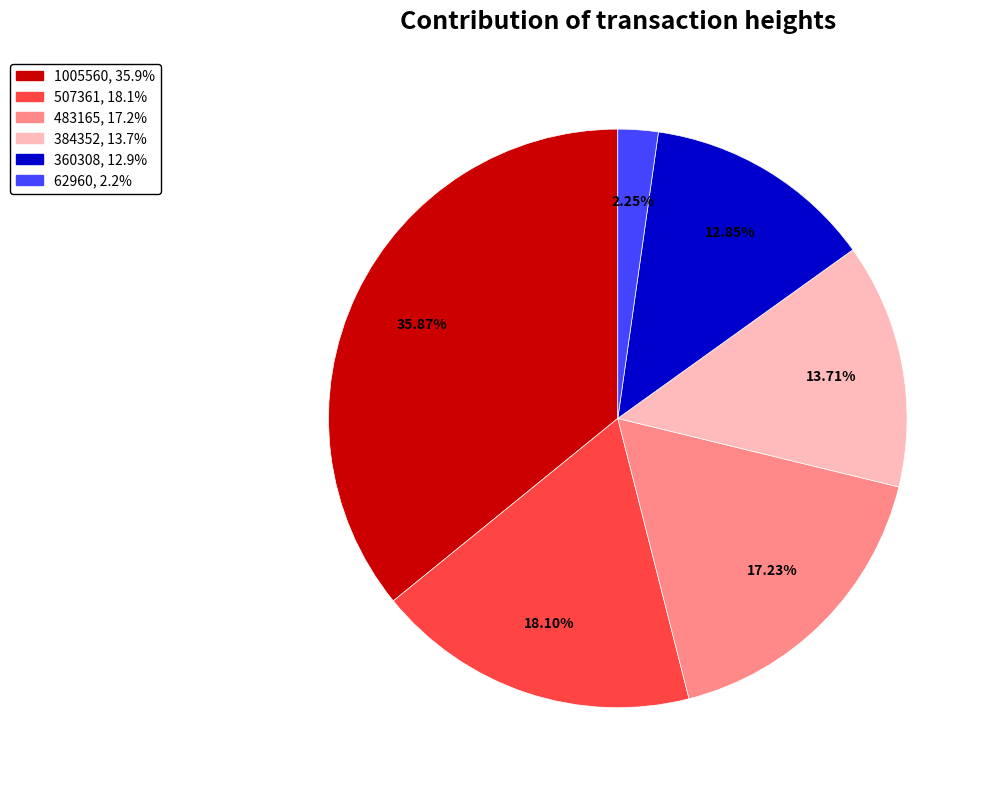

Is there any slice that represents more than half of the pie?

No